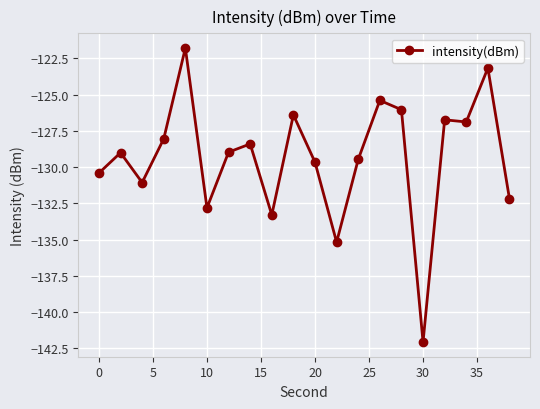

What is the average value?

-129.3